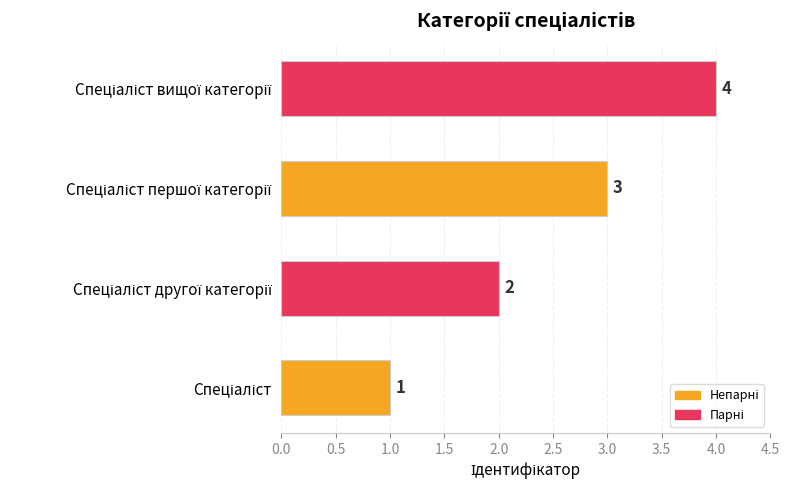

What is the sum of all values?

10